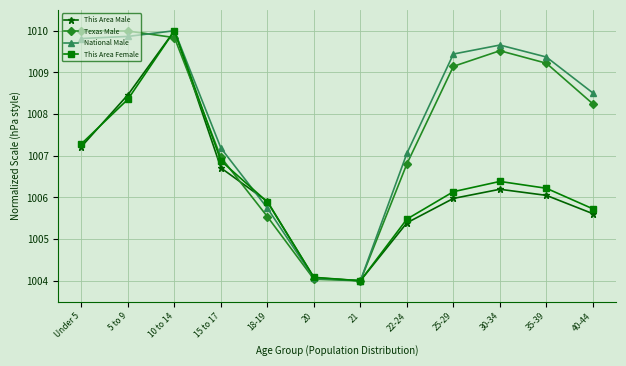

At how many categories does at least one series exceed 1007?

9